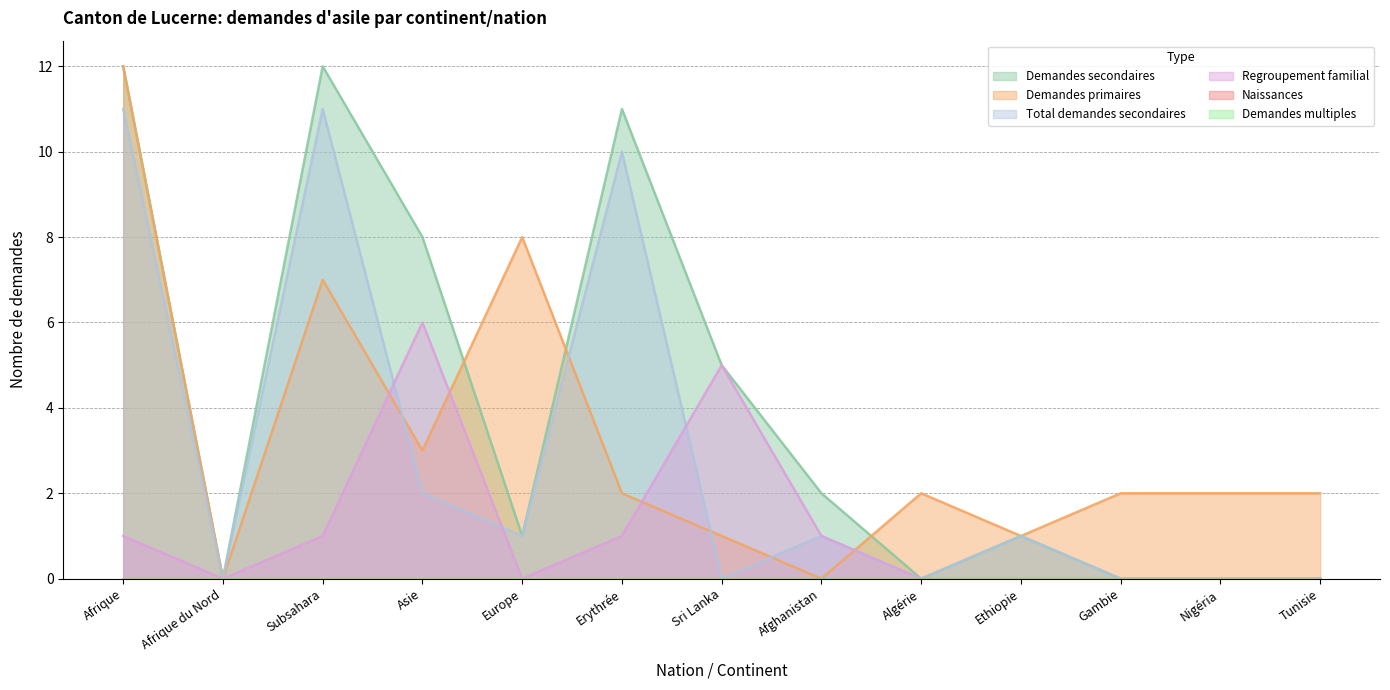

True or false: Regroupement familial and Total demandes secondaires intersect in this chart.

True